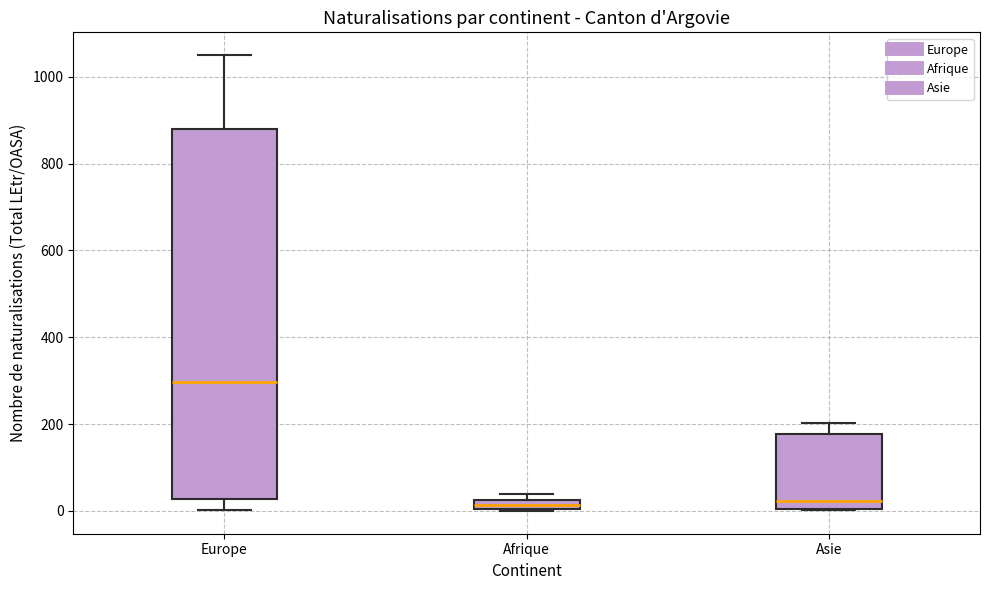

Which box is the tallest, from its lower edge to its upper edge?

Europe